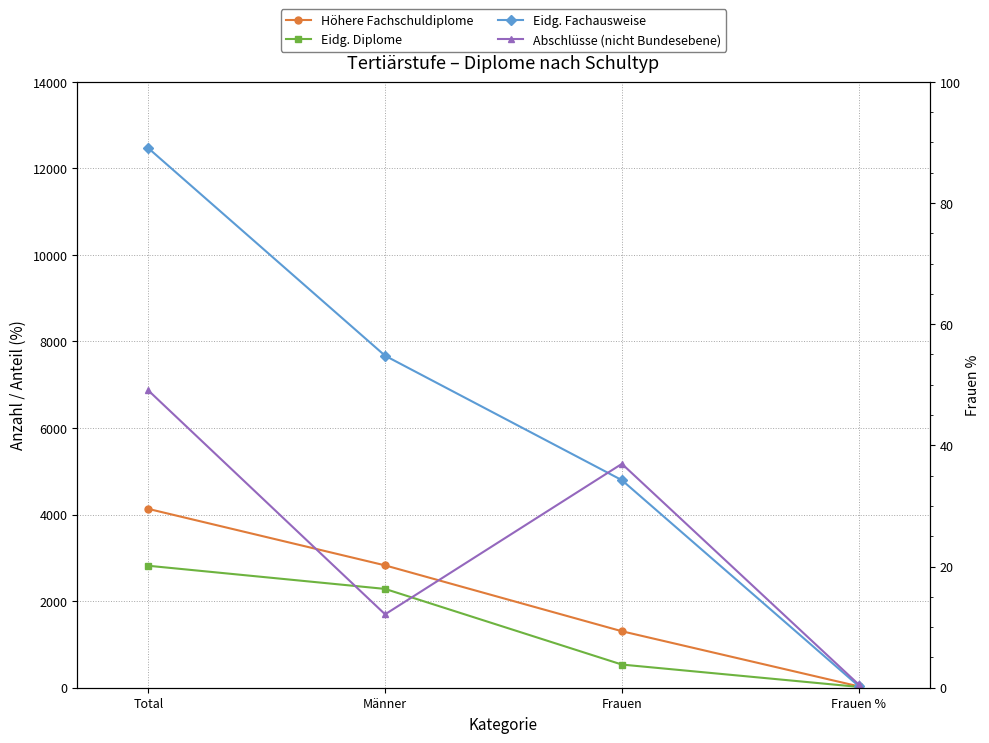

True or false: Höhere Fachschuldiplome has a value of 1305.0 at Frauen.

True